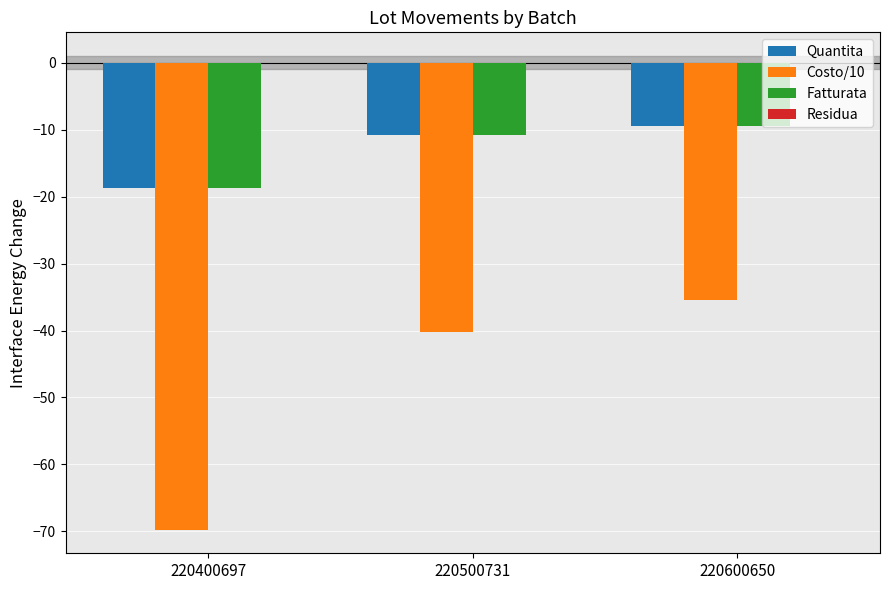

What is the sum of the Fatturata values at 220400697 and 220600650?

-28.2